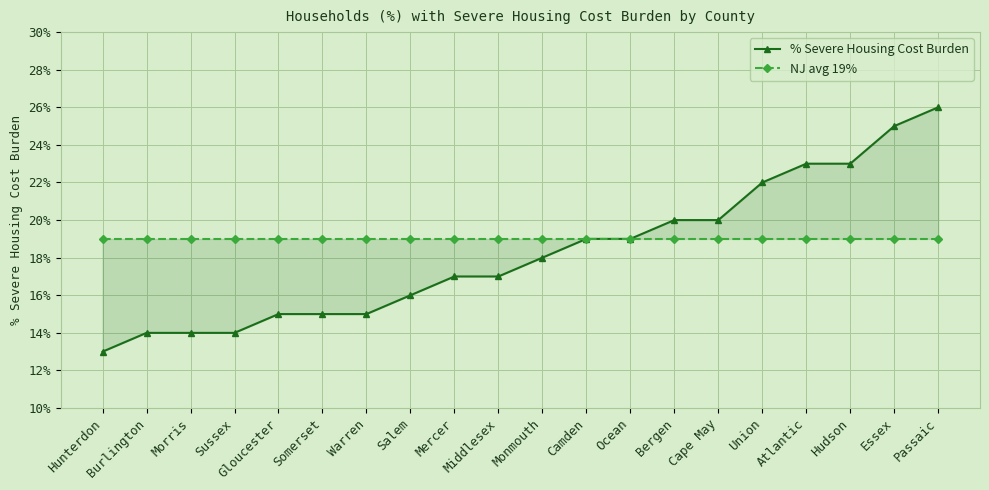

Reading left to right, what are all the values shown in this chart?

% Severe Housing Cost Burden: Hunterdon=0.1	Burlington=0.1	Morris=0.1	Sussex=0.1	Gloucester=0.1	Somerset=0.1	Warren=0.1	Salem=0.2	Mercer=0.2	Middlesex=0.2	Monmouth=0.2	Camden=0.2	Ocean=0.2	Bergen=0.2	Cape May=0.2	Union=0.2	Atlantic=0.2	Hudson=0.2	Essex=0.2	Passaic=0.3
NJ avg 19%: Hunterdon=0.2	Burlington=0.2	Morris=0.2	Sussex=0.2	Gloucester=0.2	Somerset=0.2	Warren=0.2	Salem=0.2	Mercer=0.2	Middlesex=0.2	Monmouth=0.2	Camden=0.2	Ocean=0.2	Bergen=0.2	Cape May=0.2	Union=0.2	Atlantic=0.2	Hudson=0.2	Essex=0.2	Passaic=0.2